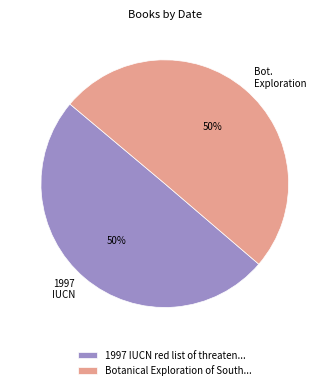

What is the ratio of the value at 1997 IUCN red list of threaten... to the value at Botanical Exploration of South...?

1.0